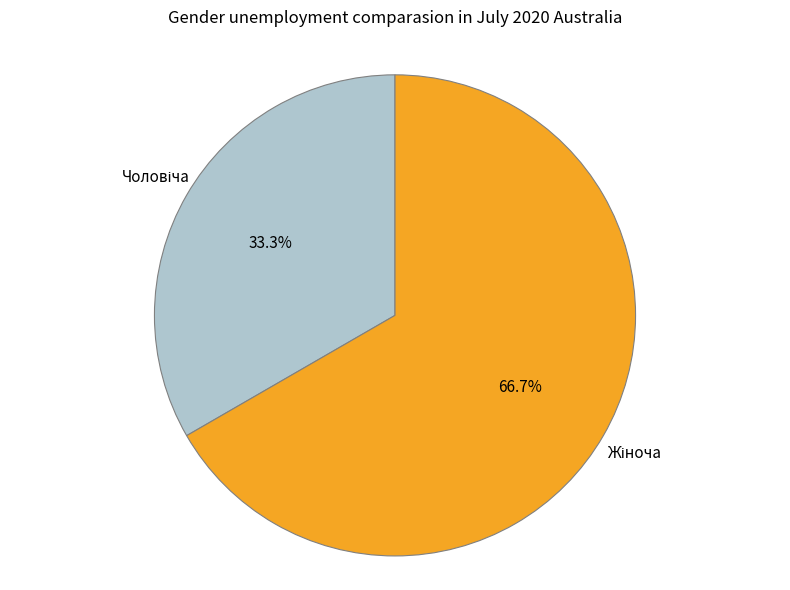

Is there any slice that represents more than half of the pie?

Yes